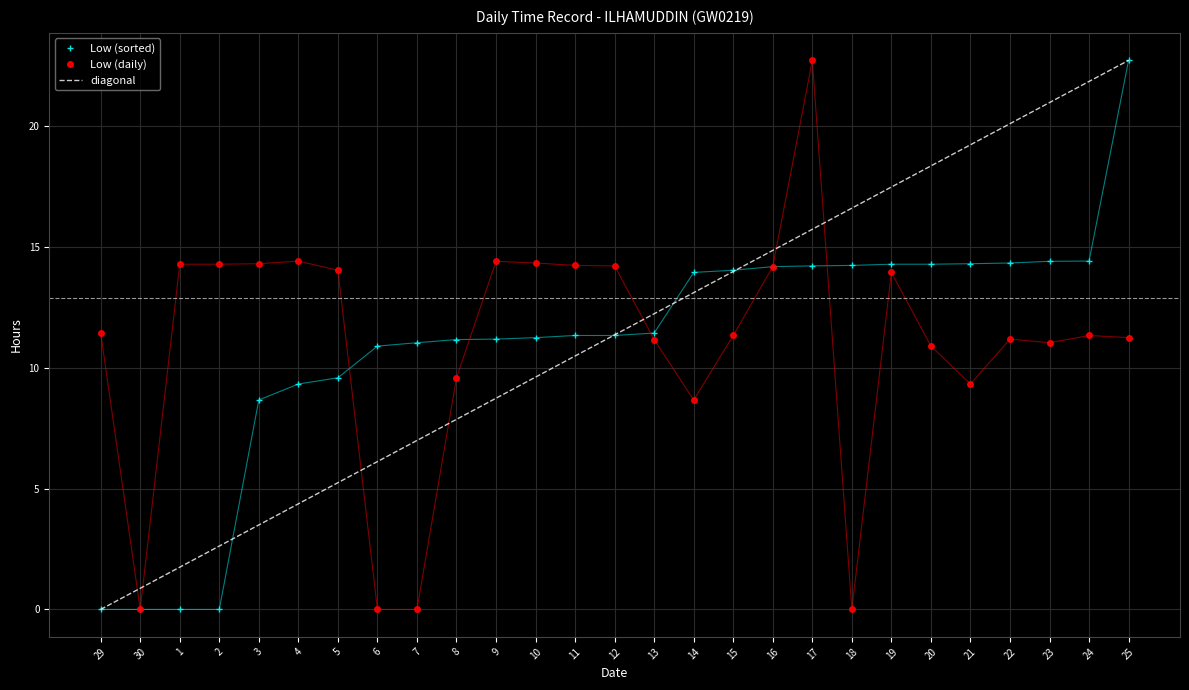

Count the number of values greater than 11.

19